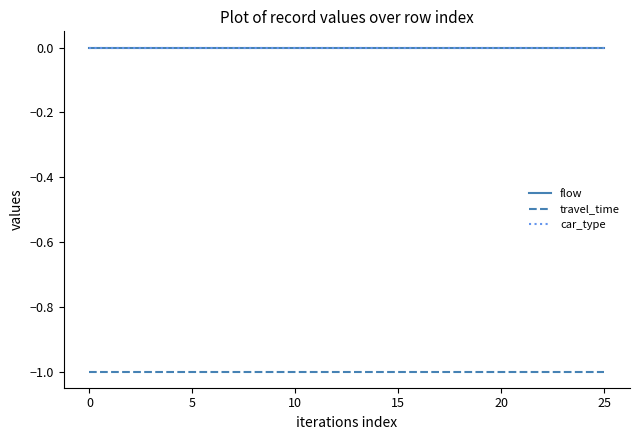

True or false: car_type and flow intersect in this chart.

False